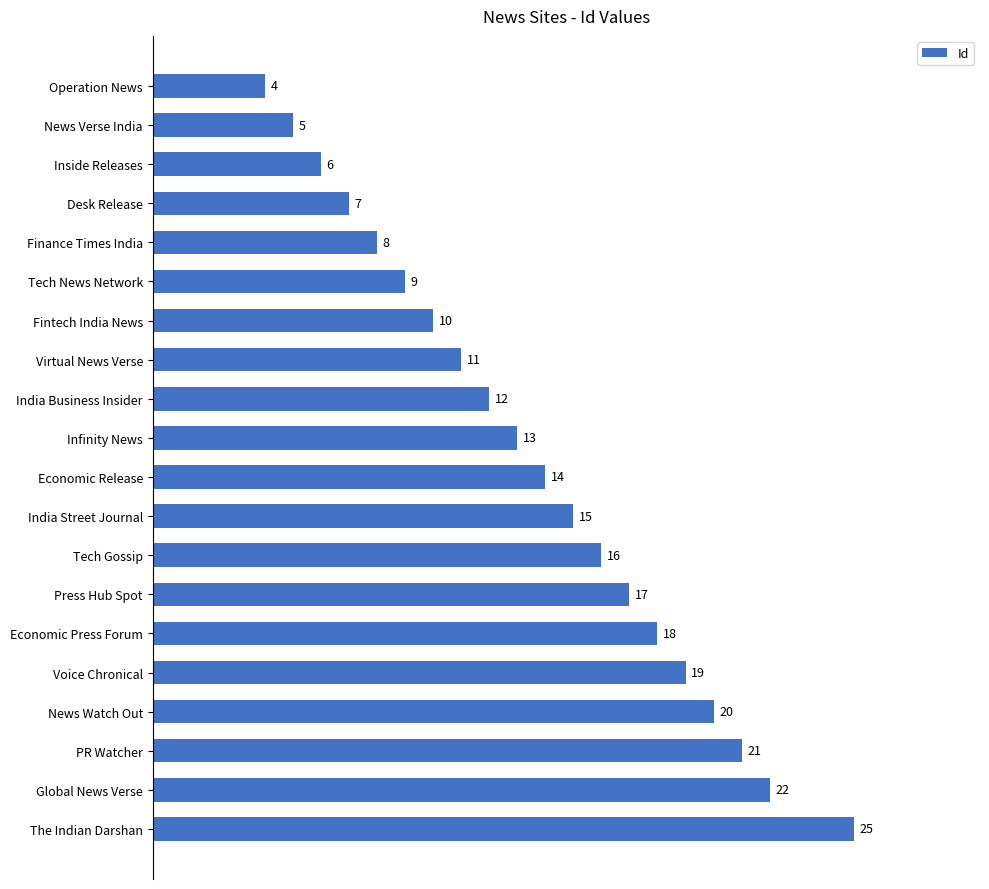

What value does the data have at India Street Journal, to the nearest 5?

15